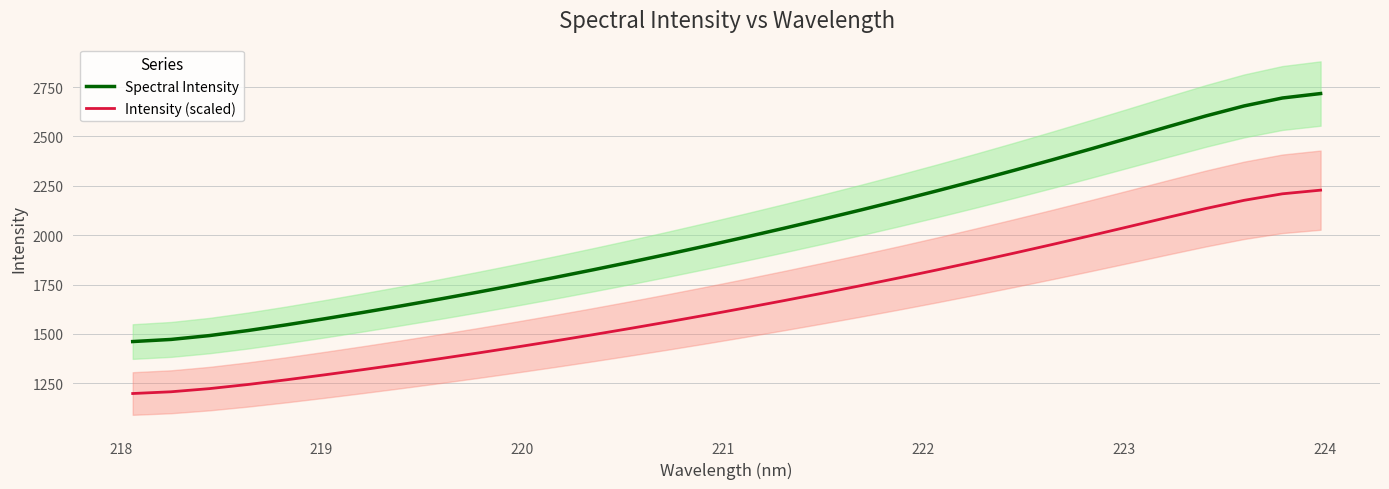

True or false: Spectral Intensity and Intensity (scaled) intersect in this chart.

False